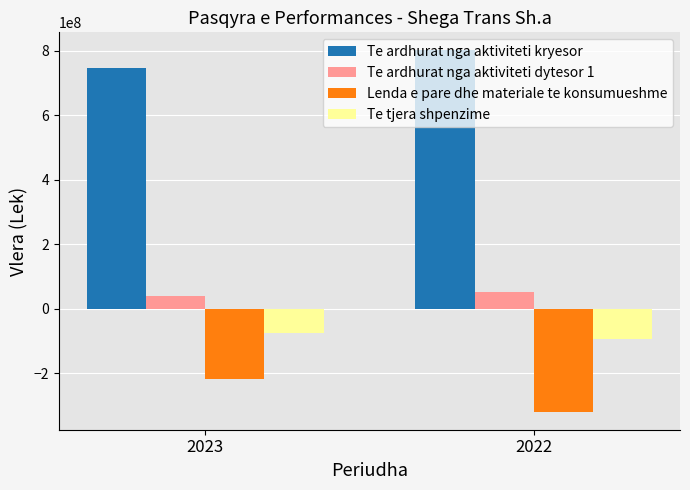

Does the chart contain stacked bars?

No